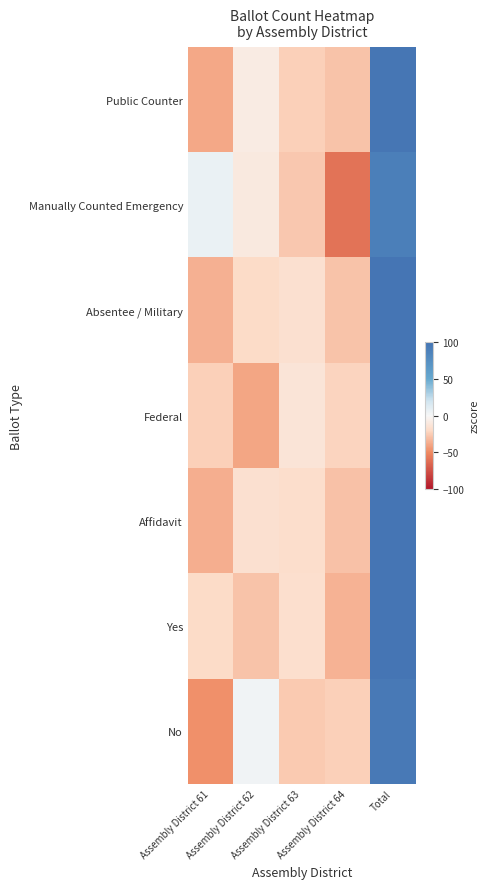

Reading right to left, extract all data points from this chart.

Public Counter: Total=98.1	Assembly District 64=-28.2	Assembly District 63=-23.6	Assembly District 62=-7.9	Assembly District 61=-38.3
Manually Counted Emergency: Total=89.8	Assembly District 64=-59.9	Assembly District 63=-26.6	Assembly District 62=-10.0	Assembly District 61=6.7
Absentee / Military: Total=99.0	Assembly District 64=-28.7	Assembly District 63=-15.8	Assembly District 62=-19.3	Assembly District 61=-35.3
Federal: Total=98.6	Assembly District 64=-21.9	Assembly District 63=-13.1	Assembly District 62=-39.4	Assembly District 61=-24.1
Affidavit: Total=98.8	Assembly District 64=-29.3	Assembly District 63=-17.2	Assembly District 62=-15.8	Assembly District 61=-36.5
Yes: Total=99.2	Assembly District 64=-34.5	Assembly District 63=-16.7	Assembly District 62=-28.9	Assembly District 61=-19.1
No: Total=94.6	Assembly District 64=-24.1	Assembly District 63=-26.5	Assembly District 62=3.5	Assembly District 61=-47.5